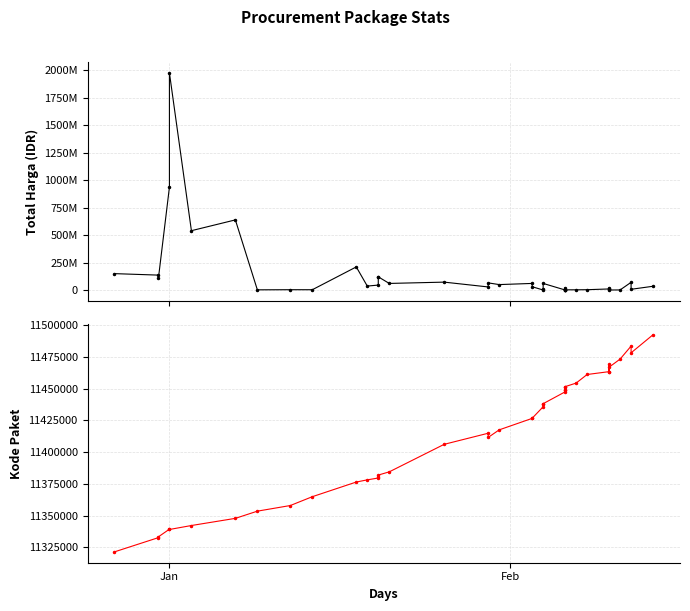

Rank the series by their maximum value, from lowest to highest.

Kode Paket, Total Harga